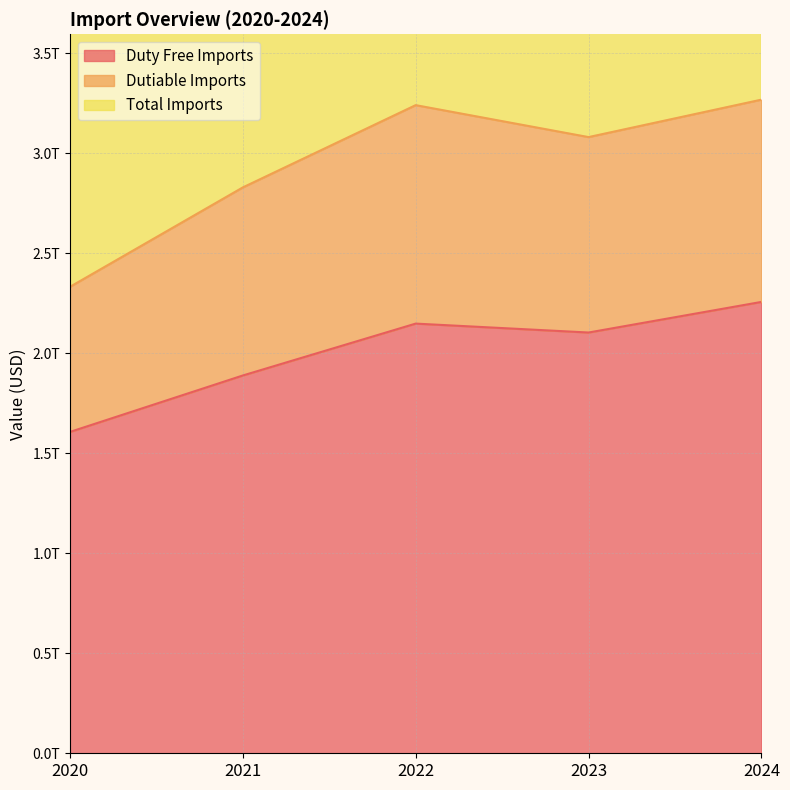

What is the average value of the Total Imports series?

2949484879775